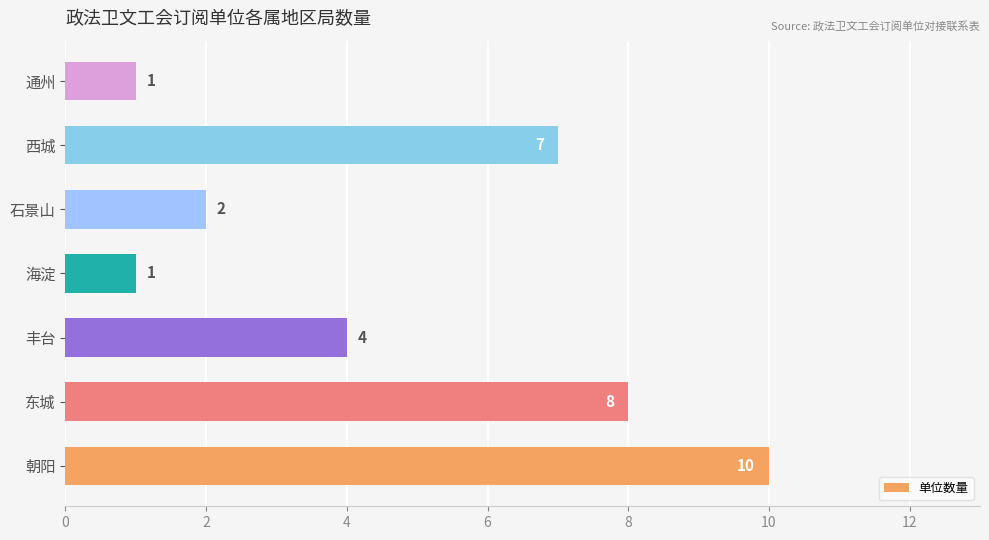

How many bars are there in total?

7